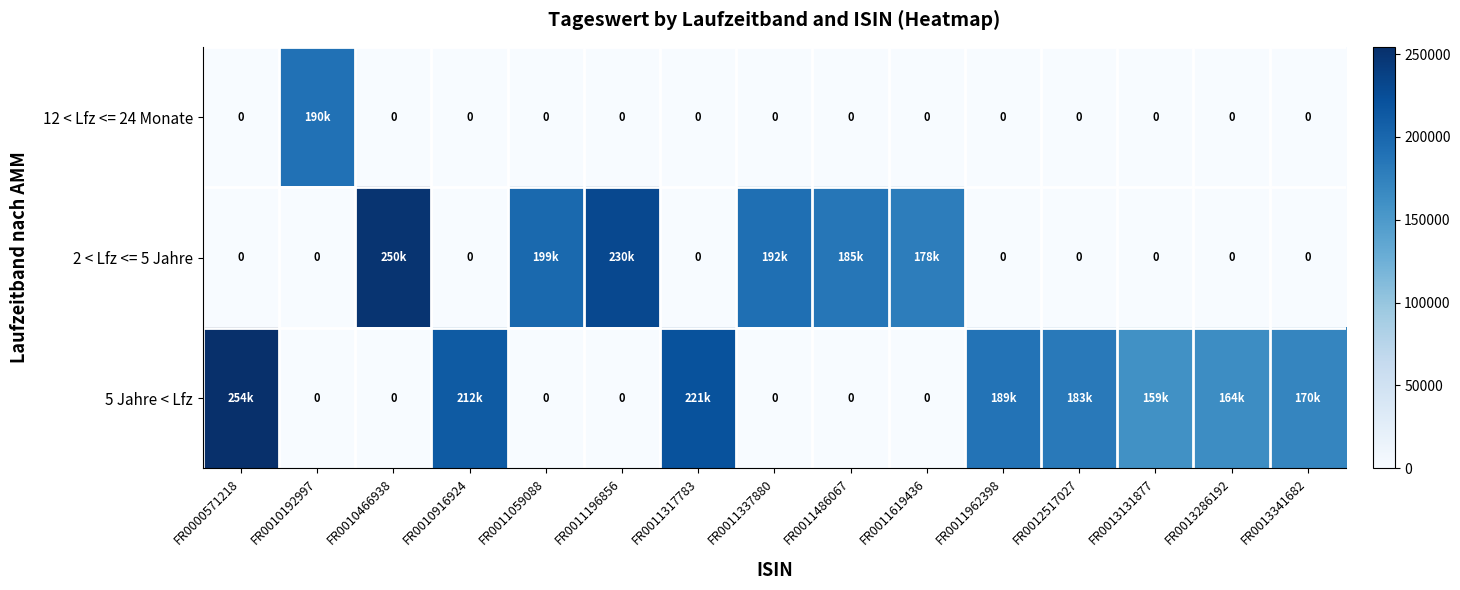

Where does the 5 Jahre < Lfz series first go above 159147?

FR0000571218